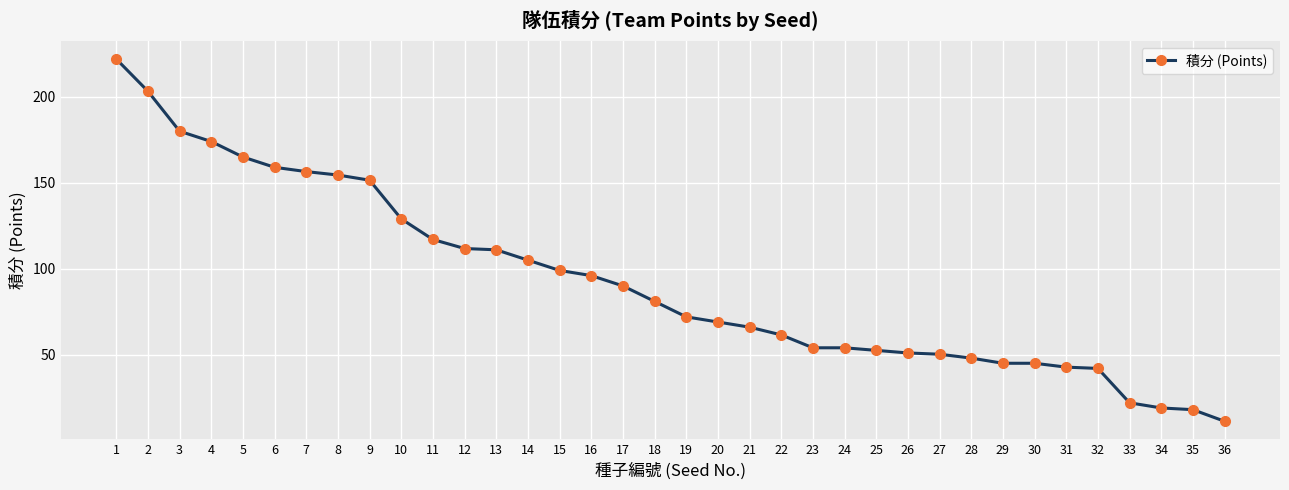

How many categories are shown in the chart?

36